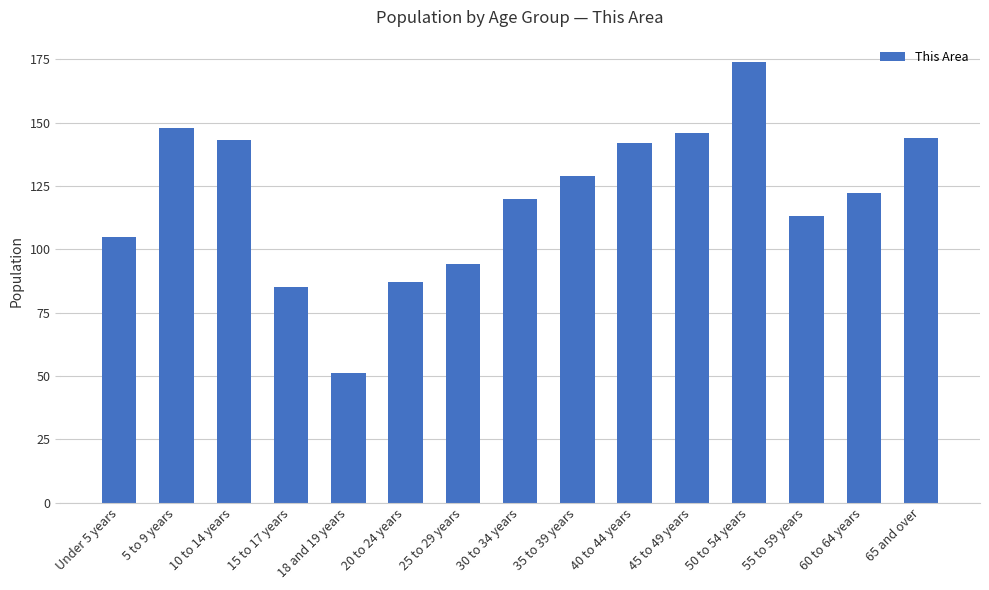

Reading left to right, extract all data points from this chart.

105	148	143	85	51	87	94	120	129	142	146	174	113	122	144